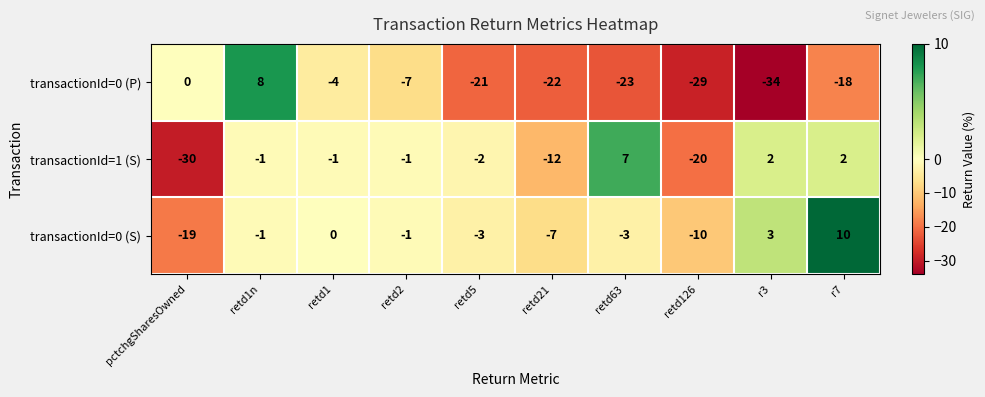

At r3, list the series in order from smallest to largest.

transactionId=0 (P), transactionId=1 (S), transactionId=0 (S)